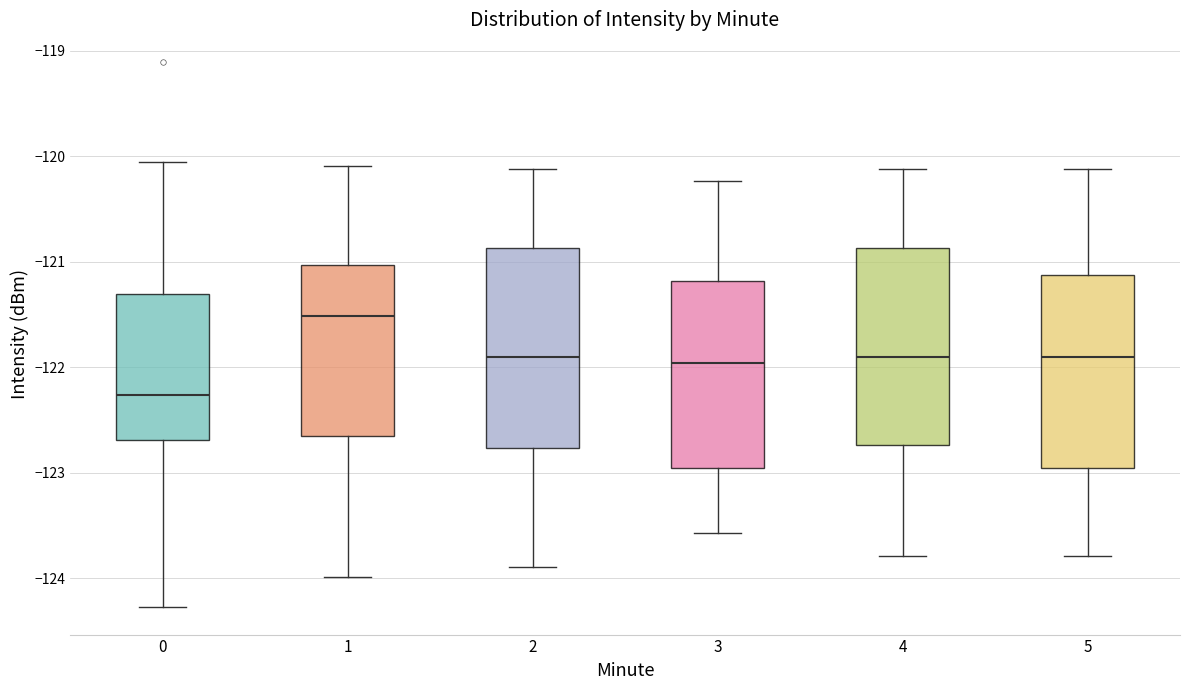

Reading left to right, read every box against the y-axis: the position of its median line, the range the box covers, and the ends of its whiskers. The values are not printed on the chart, so give them approximately, as read against the axis.

0: median -122.3, box -122.7 to -121.3, whiskers -124.3 to -120.1
1: median -121.5, box -122.7 to -121.0, whiskers -124.0 to -120.1
2: median -121.9, box -122.8 to -120.9, whiskers -123.9 to -120.1
3: median -122.0, box -123.0 to -121.2, whiskers -123.6 to -120.2
4: median -121.9, box -122.7 to -120.9, whiskers -123.8 to -120.1
5: median -121.9, box -123.0 to -121.1, whiskers -123.8 to -120.1